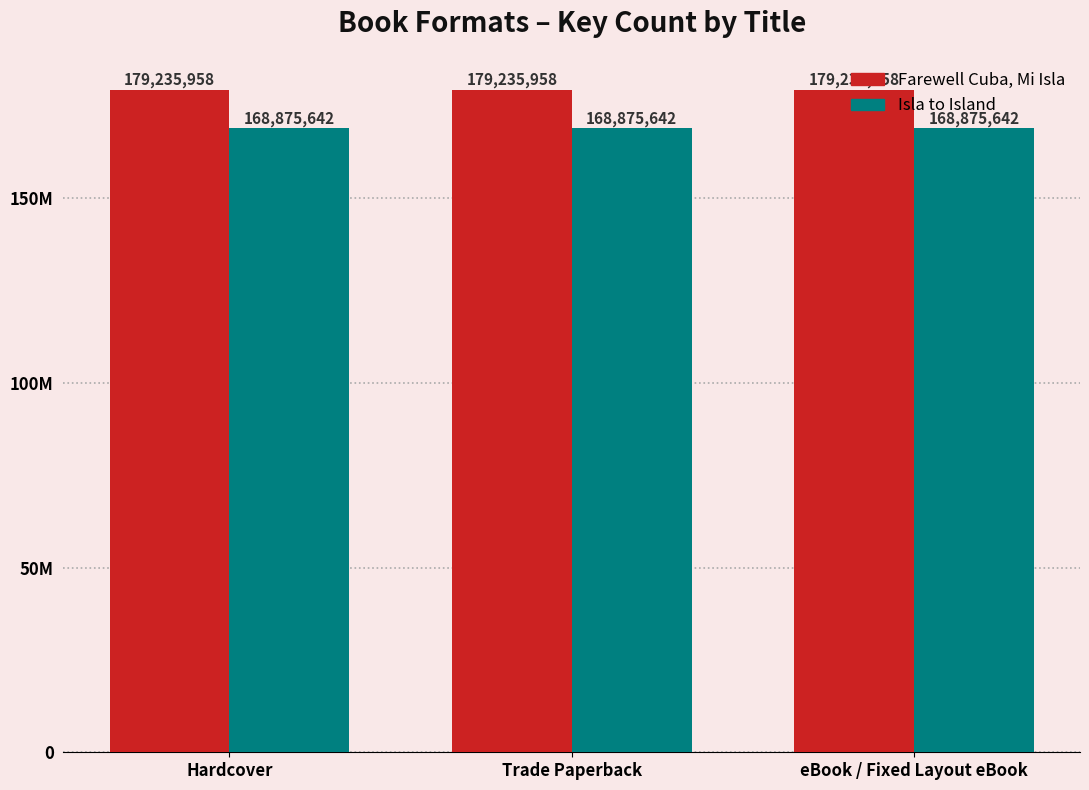

Does the chart contain any negative values?

No